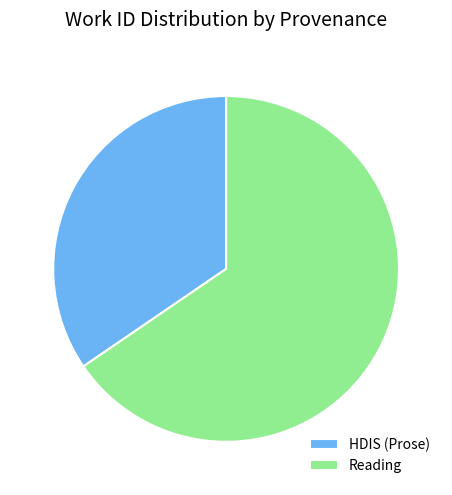

Which category has the smallest portion of the pie?

HDIS (Prose)